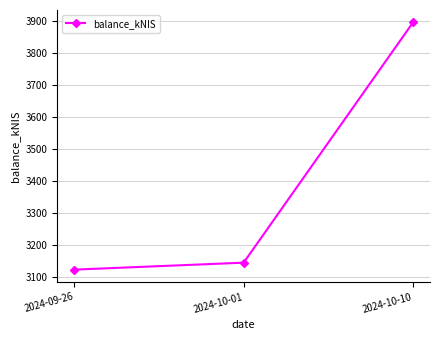

The value at 2024-09-26 is 657.6. True or false?

False